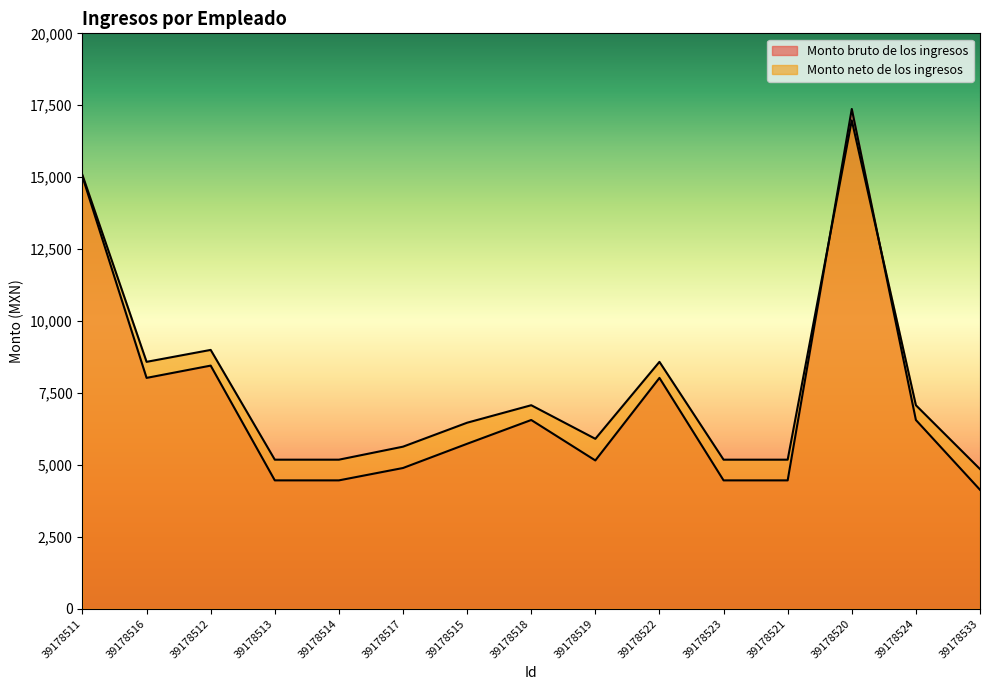

What is the difference between the maximum and second lowest values in the Monto neto de los ingresos series?

11792.9